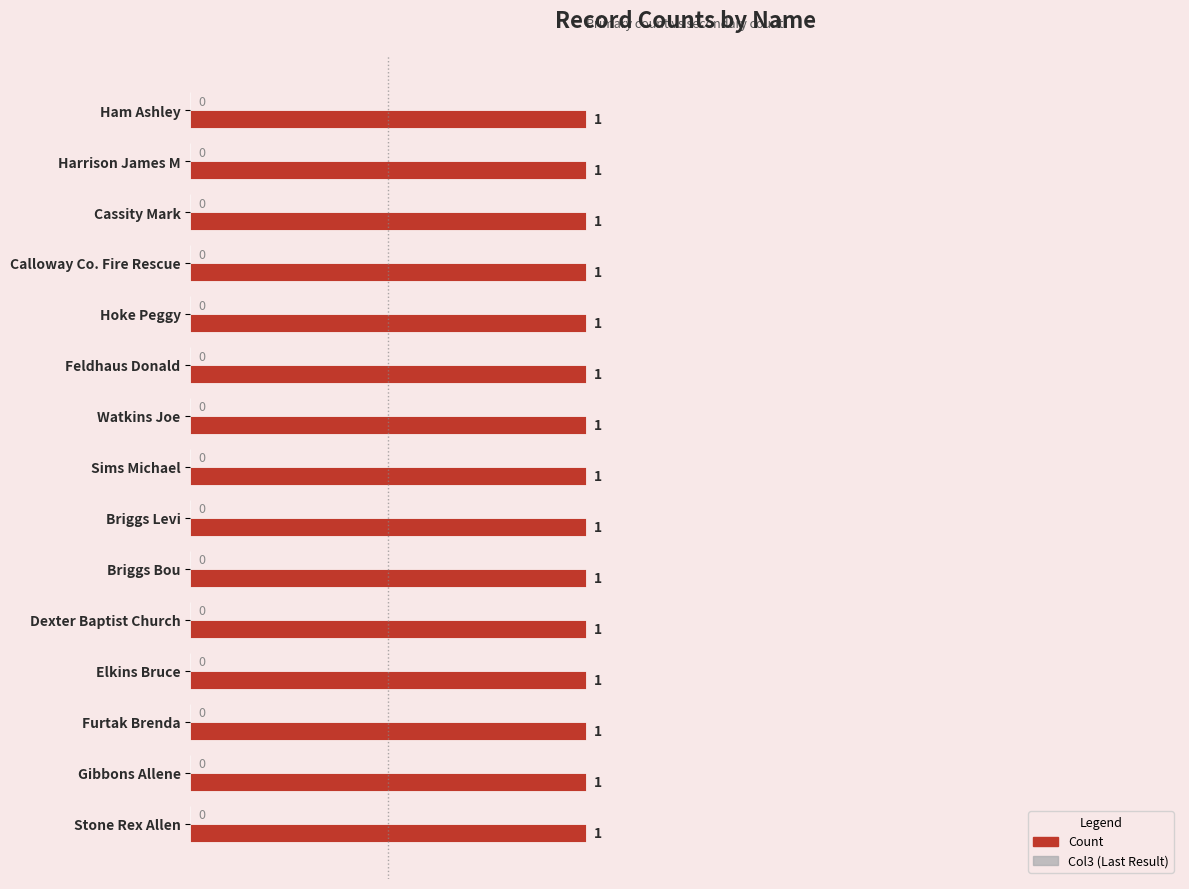

Reading left to right, what are all the values shown in this chart?

Count: Ham Ashley=1	Harrison James M=1	Cassity Mark=1	Calloway Co. Fire Rescue=1	Hoke Peggy=1	Feldhaus Donald=1	Watkins Joe=1	Sims Michael=1	Briggs Levi=1	Briggs Bou=1	Dexter Baptist Church=1	Elkins Bruce=1	Furtak Brenda=1	Gibbons Allene=1	Stone Rex Allen=1
Col3: Ham Ashley=0	Harrison James M=0	Cassity Mark=0	Calloway Co. Fire Rescue=0	Hoke Peggy=0	Feldhaus Donald=0	Watkins Joe=0	Sims Michael=0	Briggs Levi=0	Briggs Bou=0	Dexter Baptist Church=0	Elkins Bruce=0	Furtak Brenda=0	Gibbons Allene=0	Stone Rex Allen=0